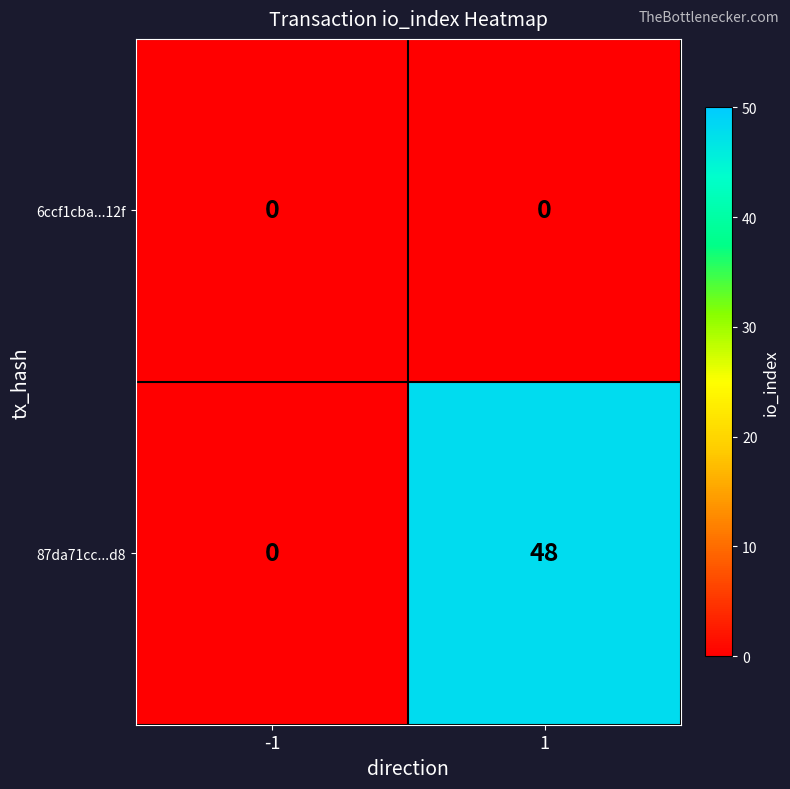

Reading left to right, transcribe all the data shown in this chart.

6ccf1cba...12f: 0	0
87da71cc...d8: 0	48